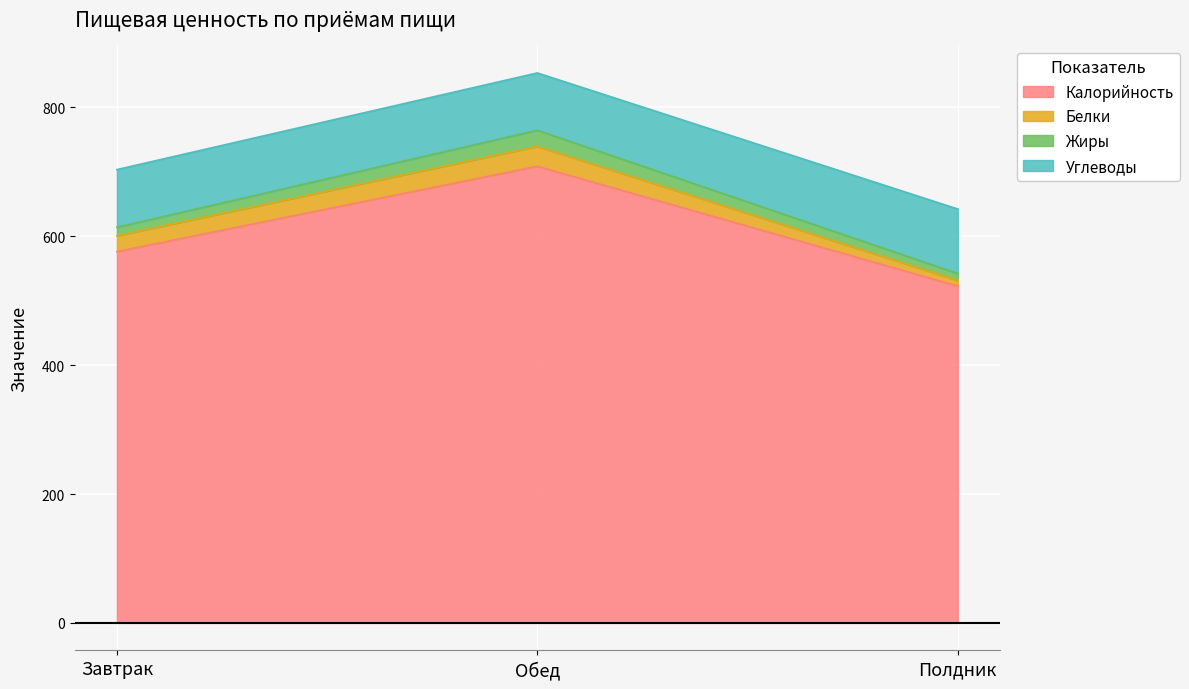

Where is Калорийность nearest to the value 615?

Завтрак